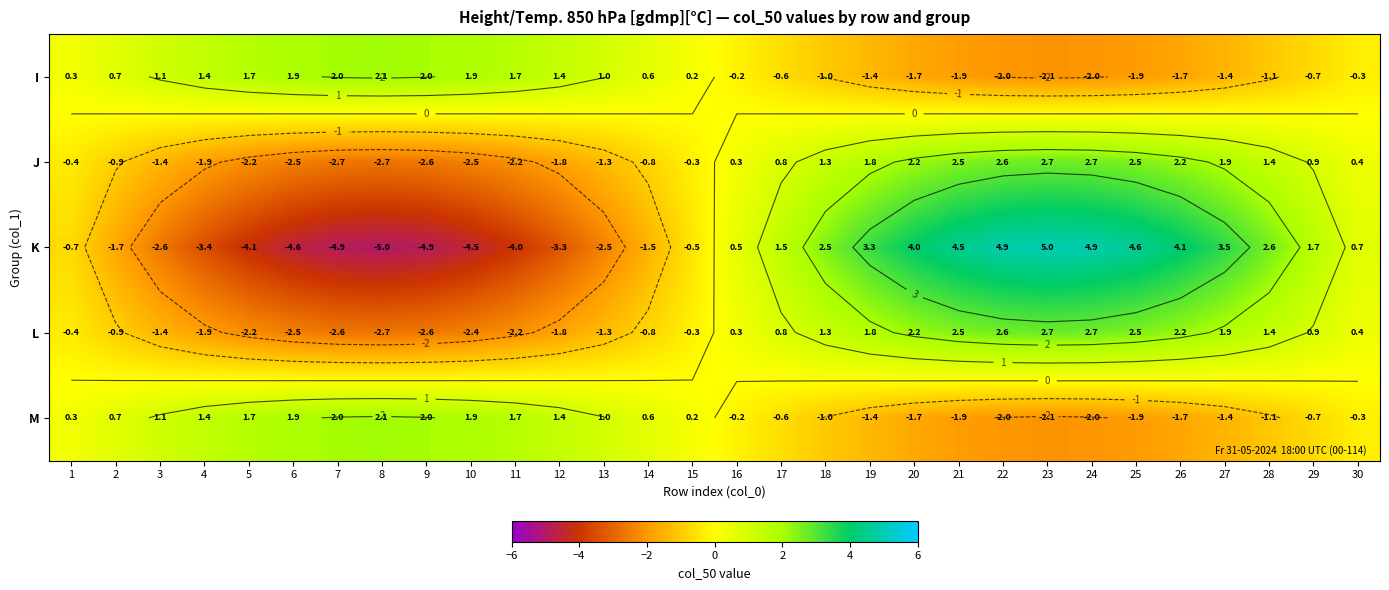

The I series shows 1.4 at 4. True or false?

True